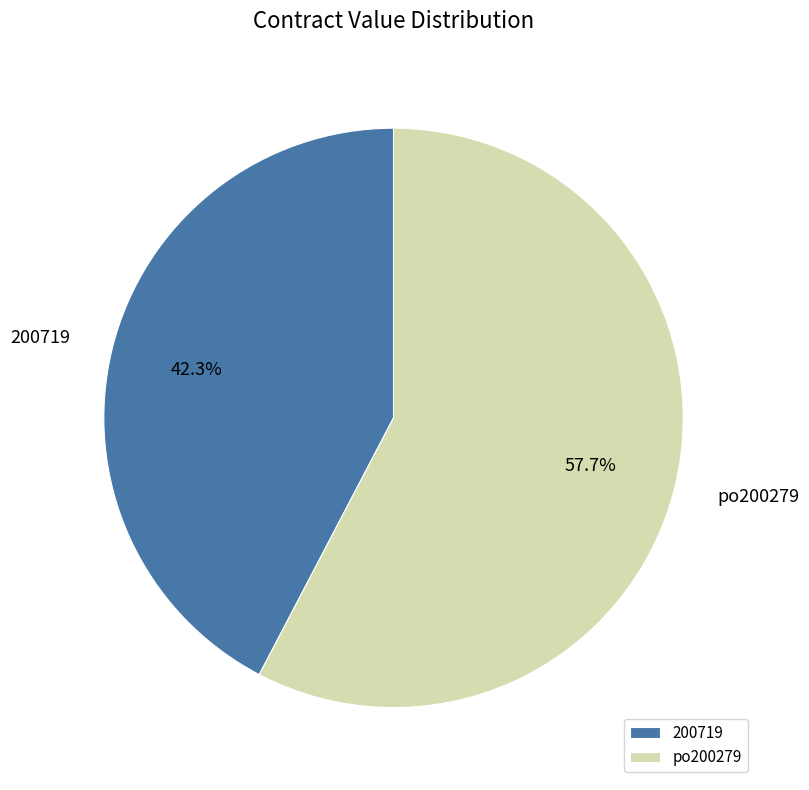

Rank the categories by value from lowest to highest.

200719, po200279